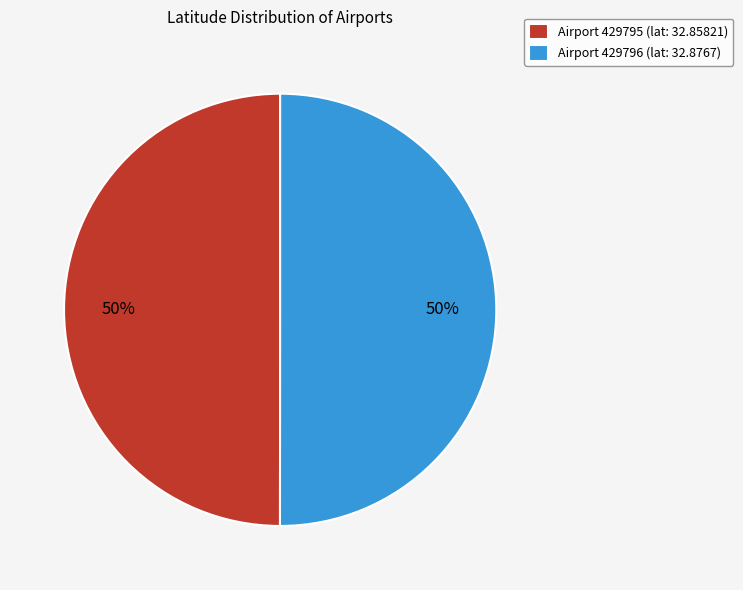

Do Airport 429795 (lat: 32.85821) and Airport 429796 (lat: 32.8767) together represent more than half of the pie?

Yes